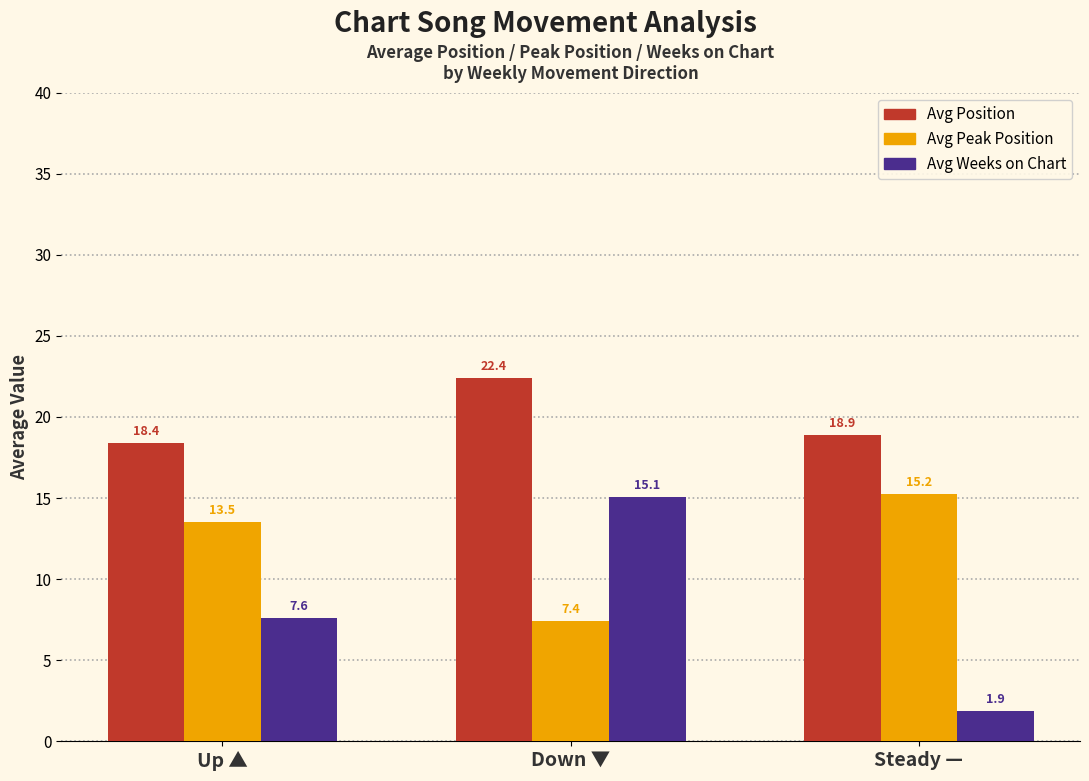

How many values in the Avg Weeks on Chart series exceed 7?

2